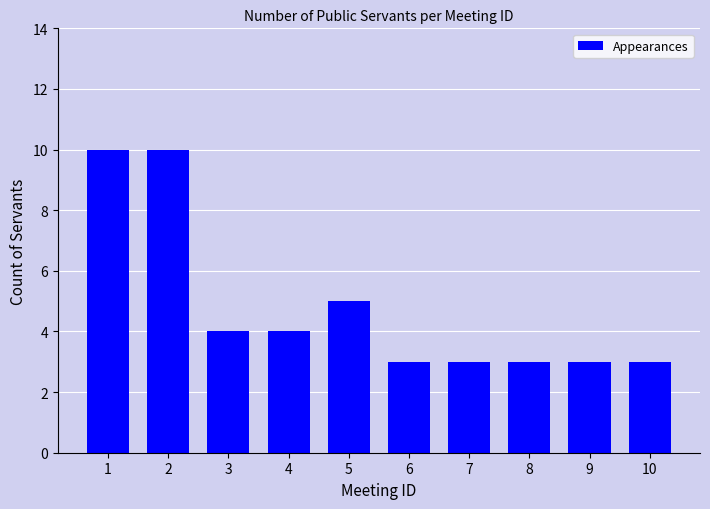

How many values are between 3 and 5?

8